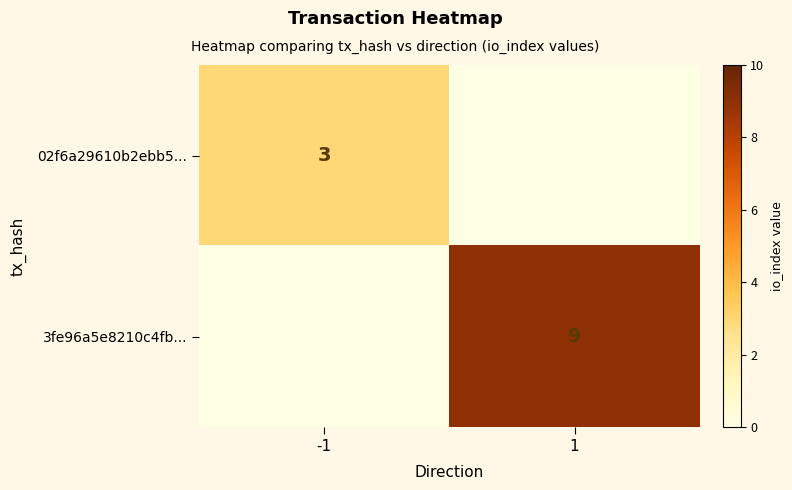

Is it true that 02f6a29610b2ebb5... equals 5 at -1?

False